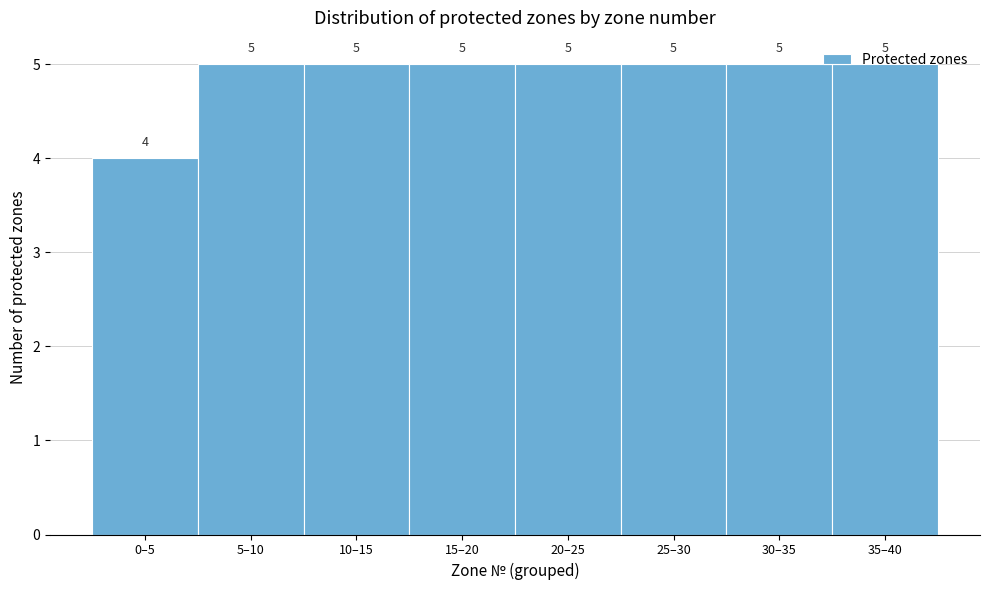

True or false: the data shows 5 at 5–10.

True